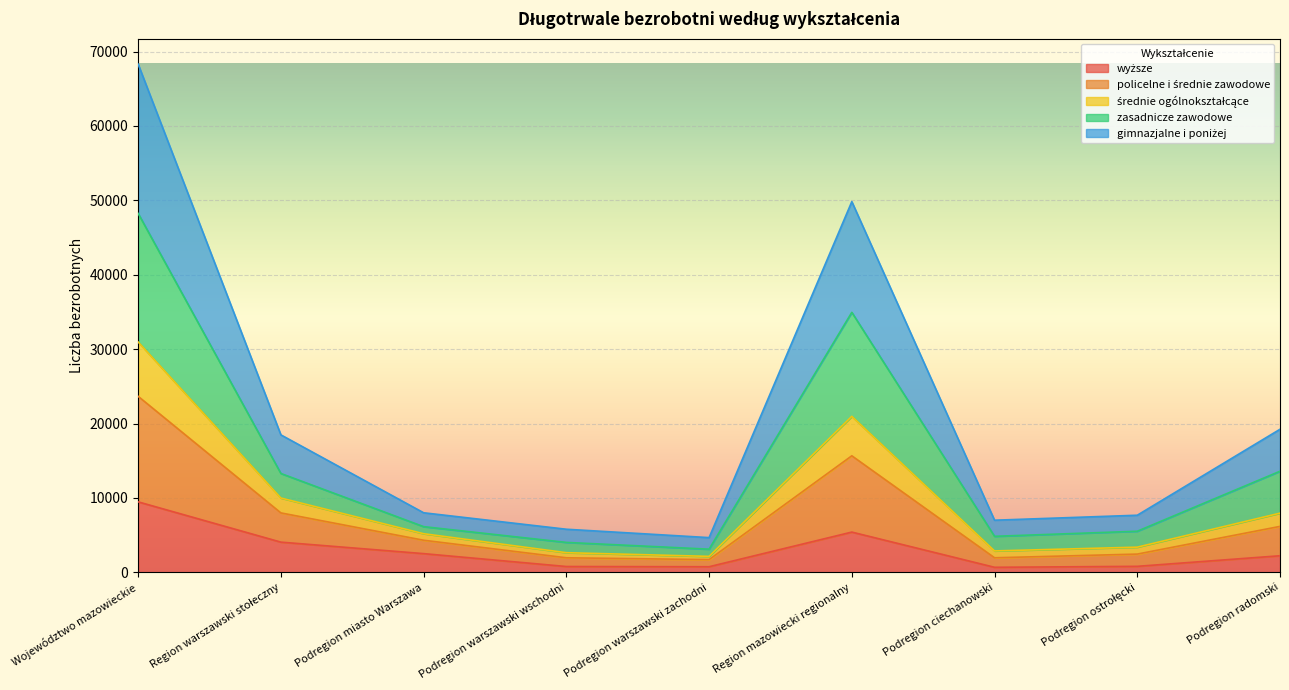

At which category is the sum across all series the highest?

Województwo mazowieckie